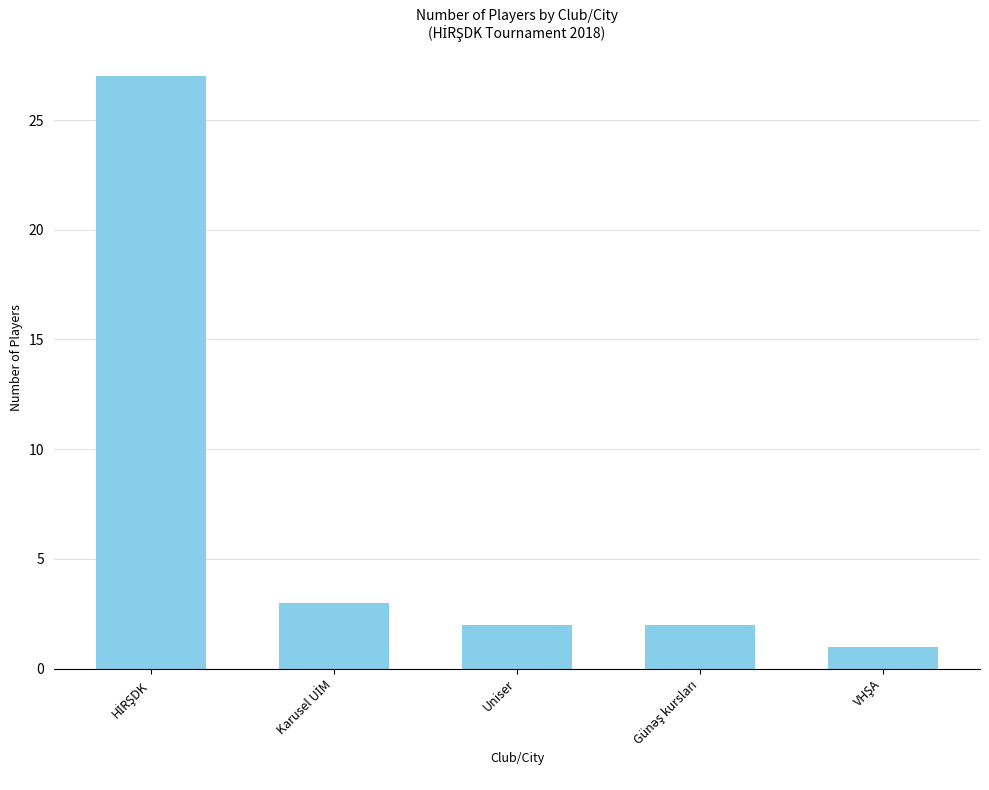

What is the difference between the second highest and minimum values?

2